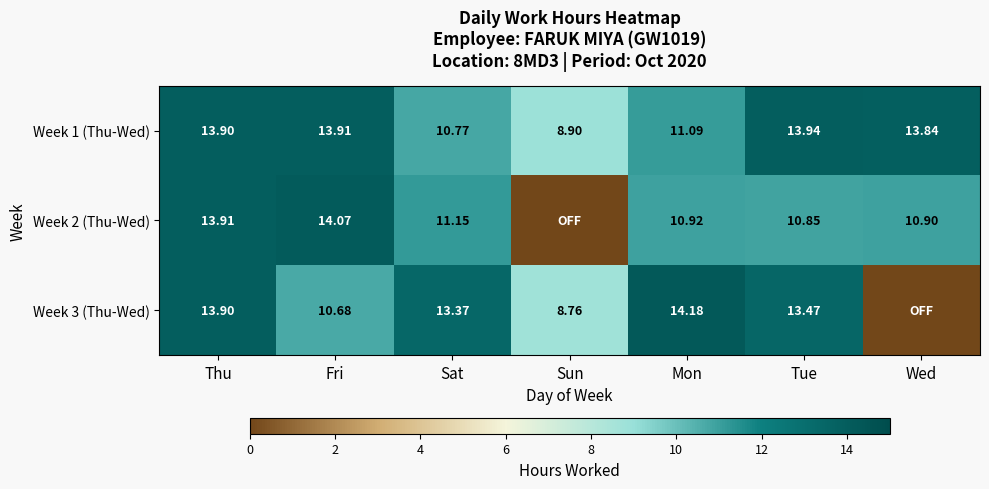

Rank the categories by Week 1 (Thu-Wed) value from highest to lowest.

Tue, Fri, Thu, Wed, Mon, Sat, Sun